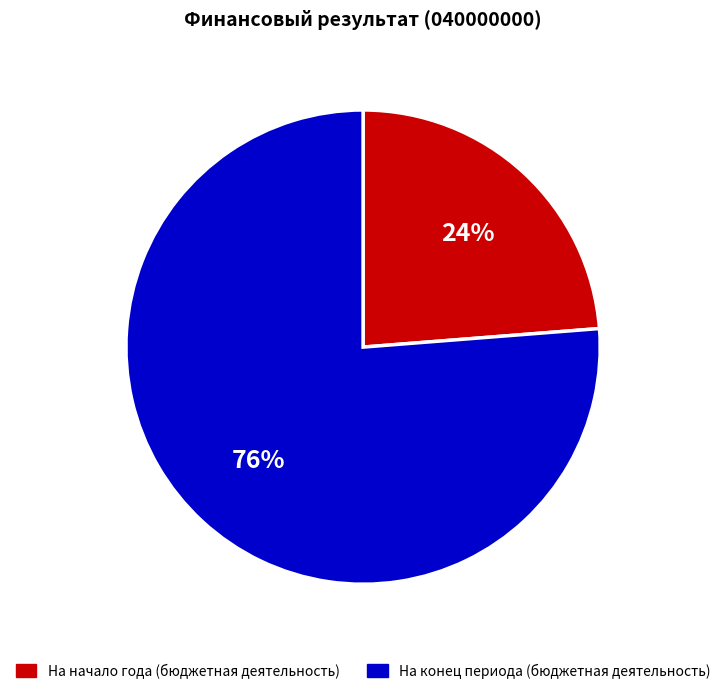

What percentage is the На конец периода (бюджетная деятельность) slice, to the nearest percent?

76%